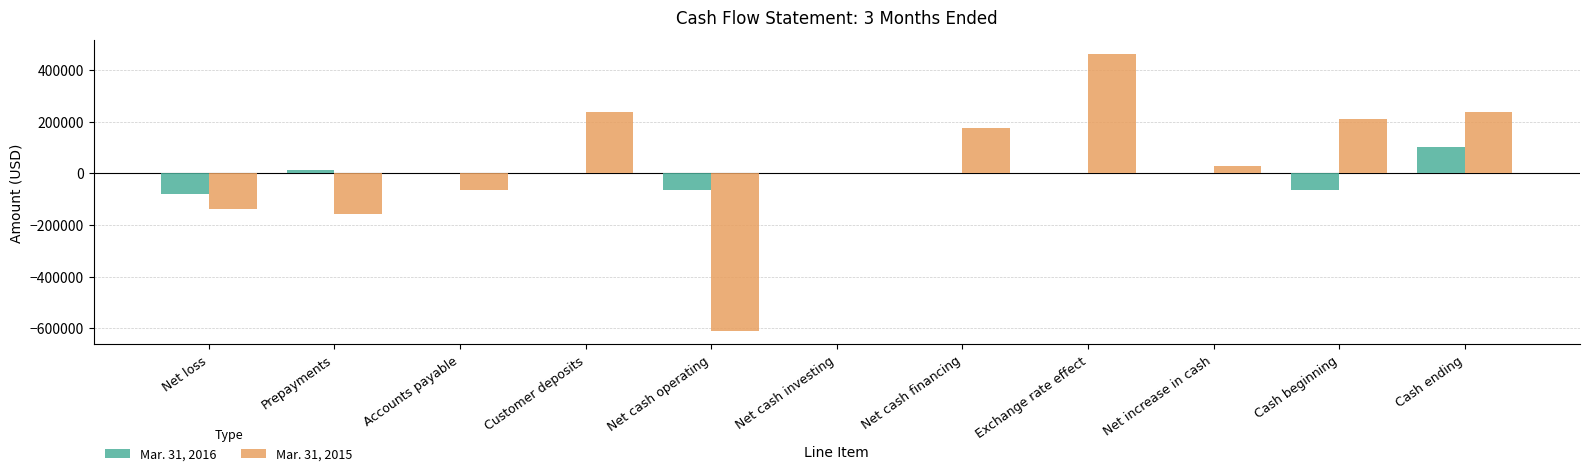

Which category has the highest value across all series?

Exchange rate effect